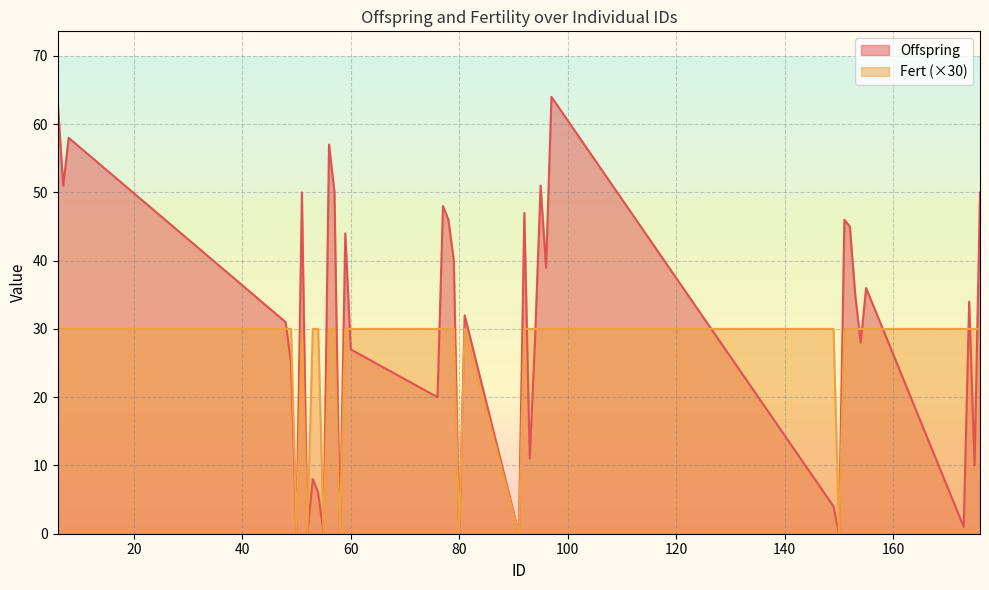

Between 8 and 151, which series saw the biggest shift?

Offspring